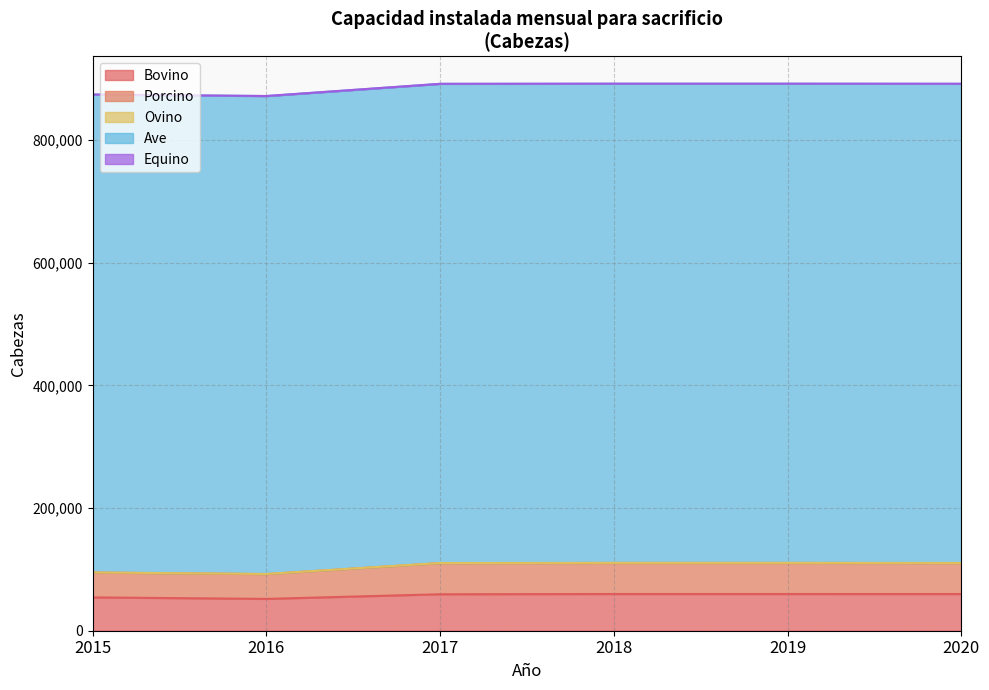

True or false: Bovino has a value of 59499 at 2017.

True